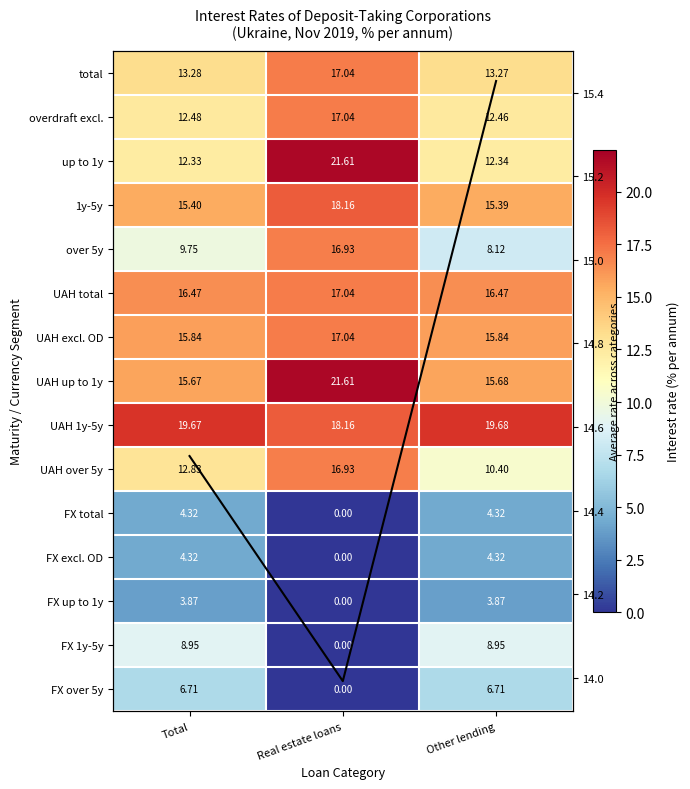

Where is over 5y nearest to the value 12?

Total